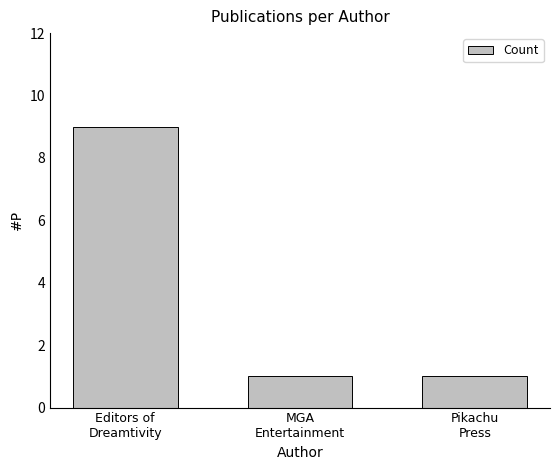

Reading left to right, what are all the values shown in this chart?

9	1	1